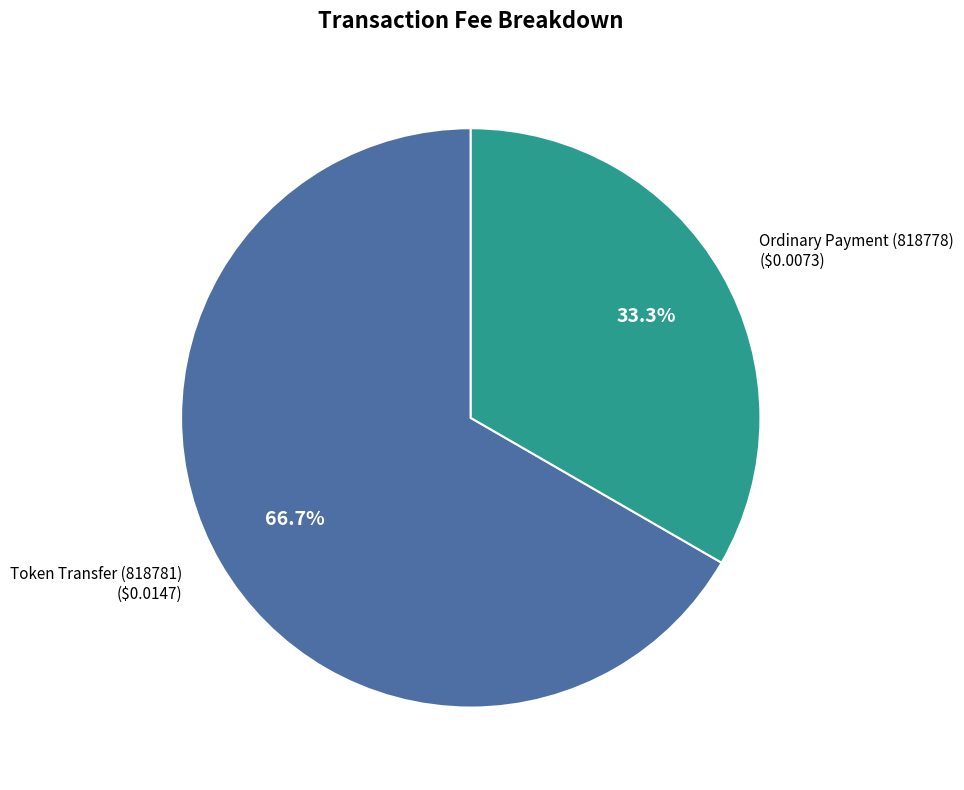

Is there any slice that represents more than half of the pie?

Yes